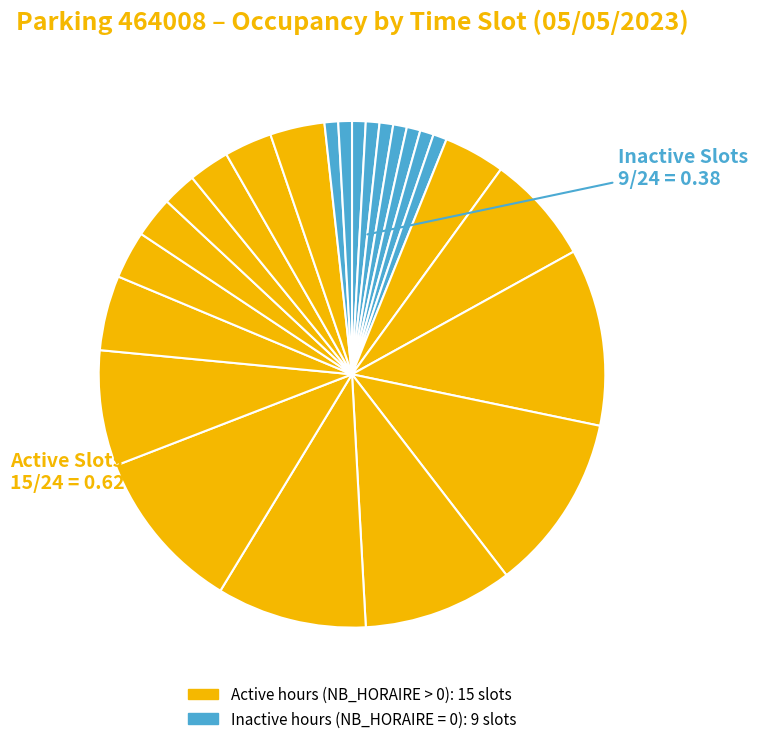

How many slices are in this pie chart?

24